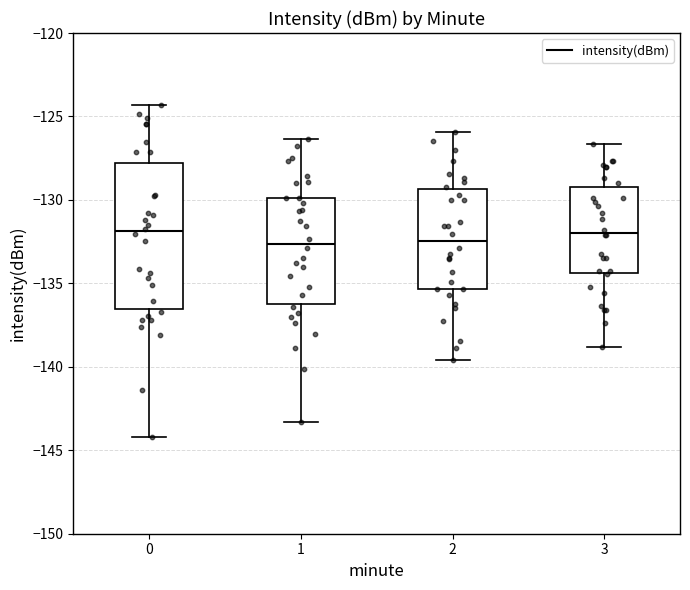

Comparing the boxes themselves (not the whiskers), which one is the tallest?

0